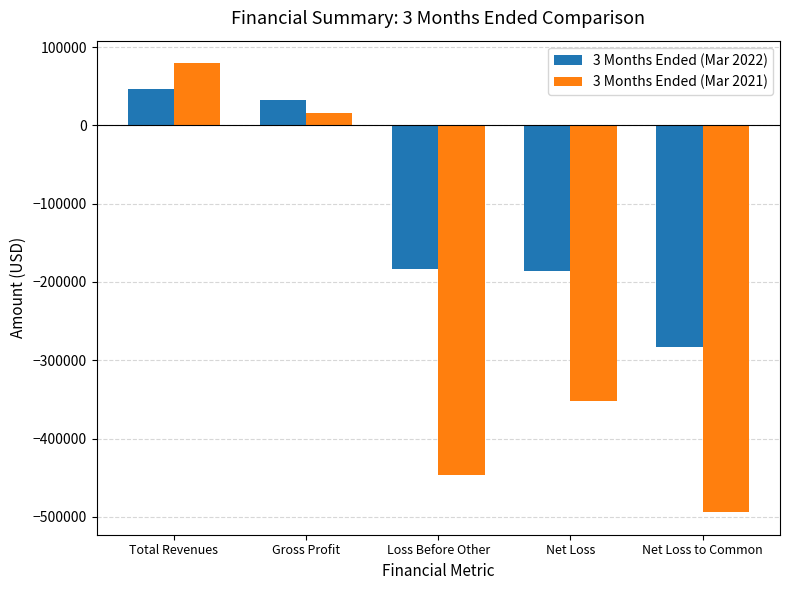

What is the label of the 1st bar from the left?

Total Revenues